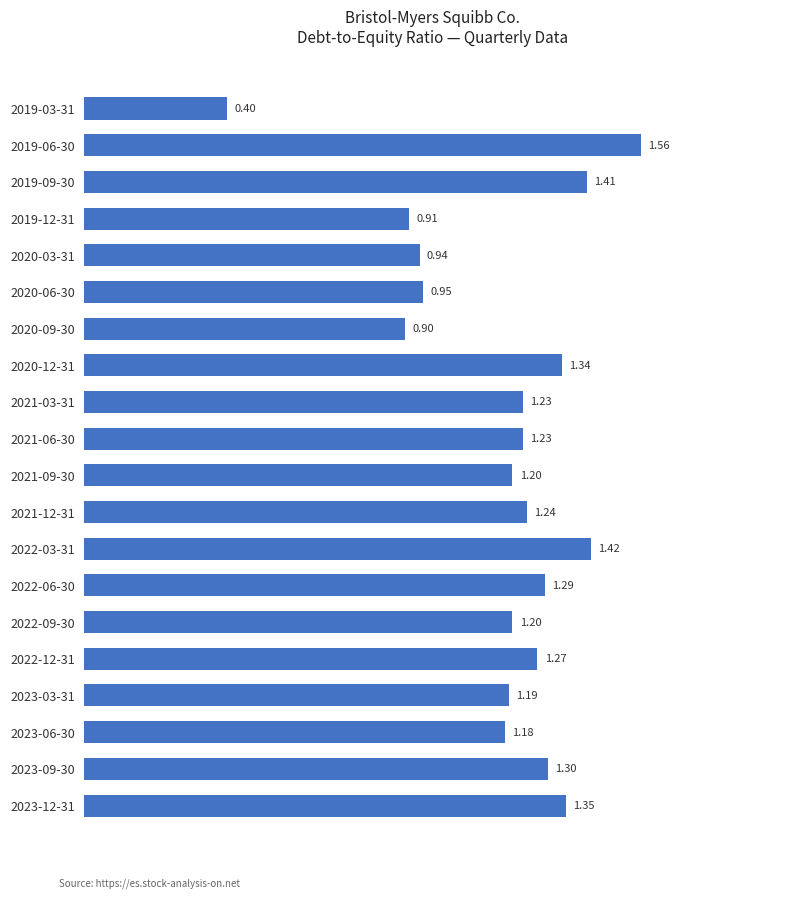

How many data points are less than 1?

5